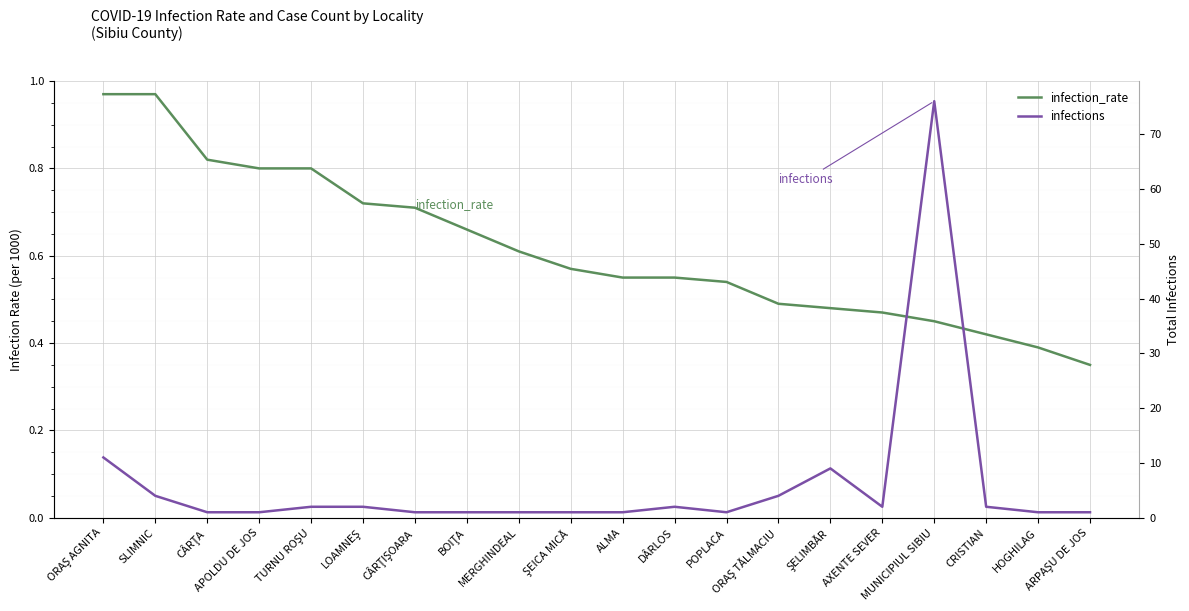

What is the difference between the highest and lowest values at ŞEICA MICĂ?

0.4